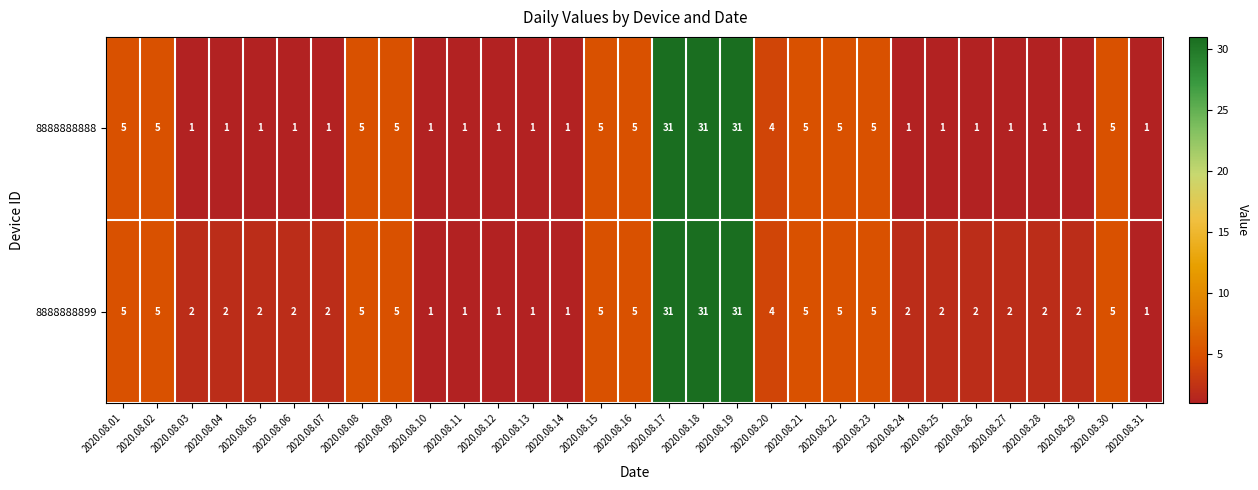

What is the total value across all series at 2020.08.25?

3